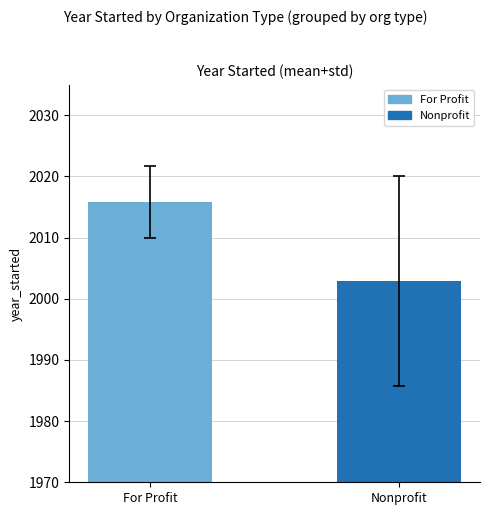

At which label is the value closest to 2009?

Nonprofit